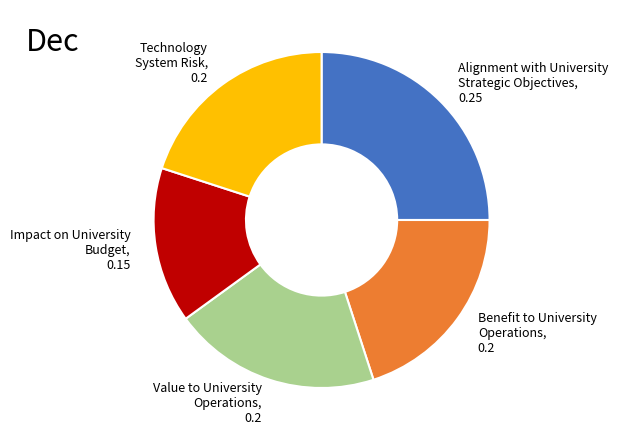

Do Value to University Operations, 0.2 and Alignment with University Strategic Objectives, 0.25 together represent more than half of the pie?

No